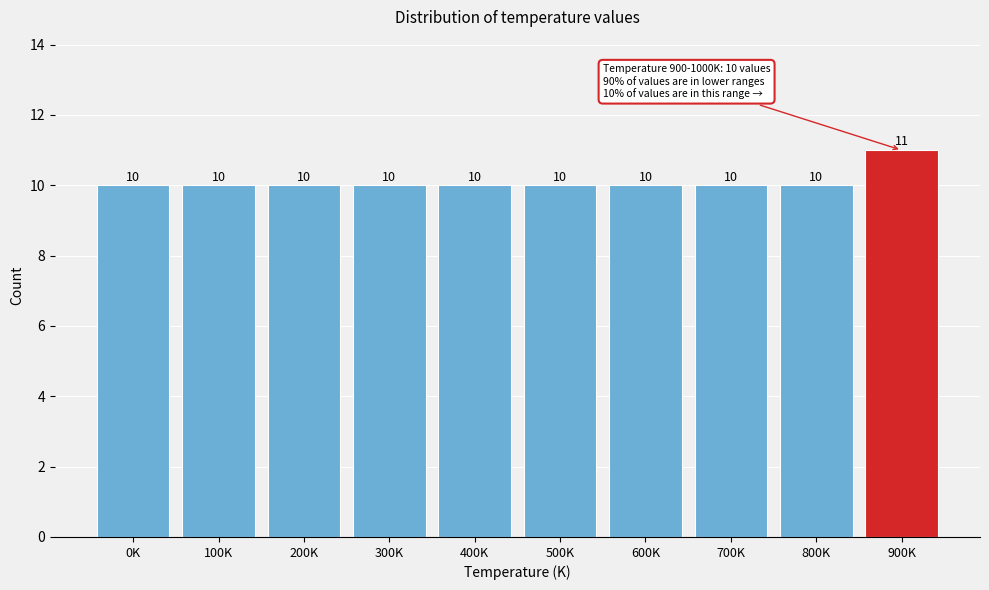

Reading left to right, what are all the values shown in this chart?

10	10	10	10	10	10	10	10	10	11